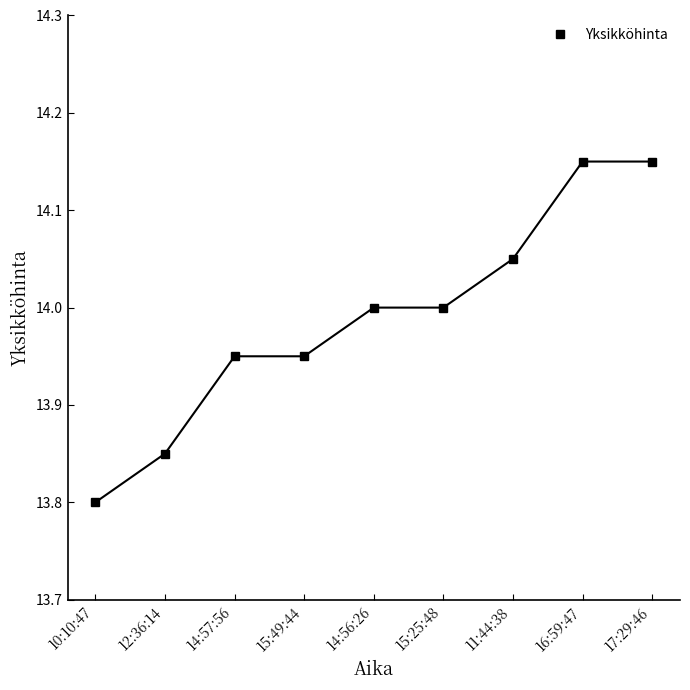

What is the ratio of the value at 17:29:46 to the value at 14:57:56?

1.0